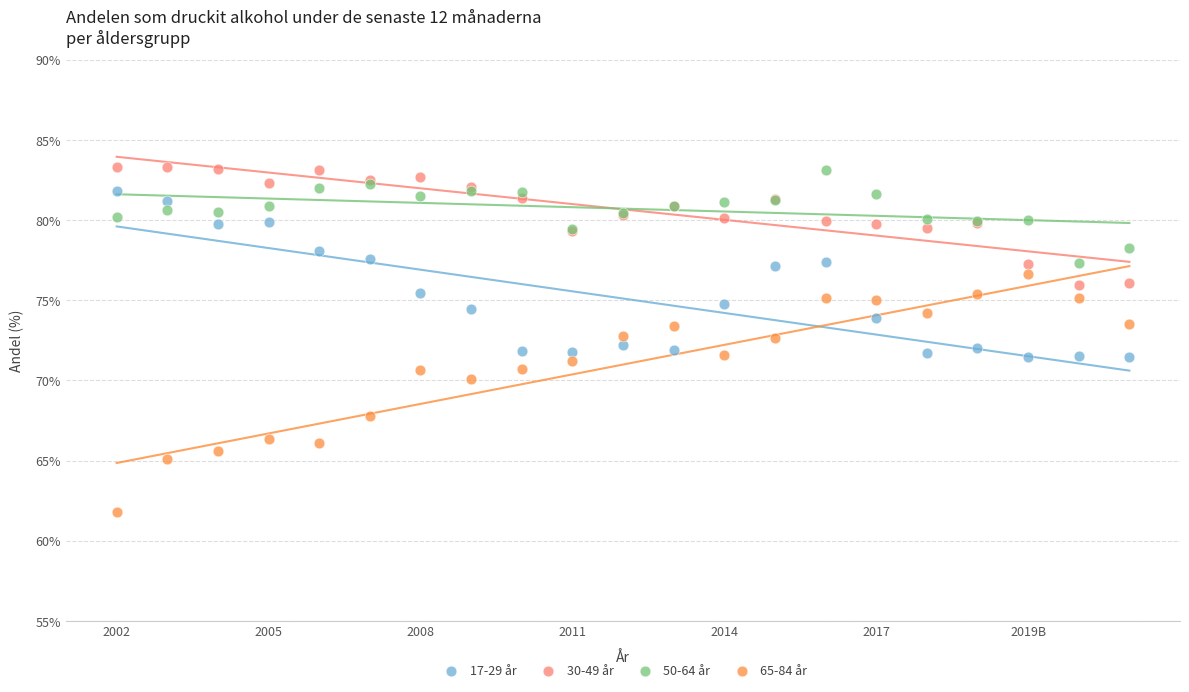

What are all the series names shown in the legend?

17-29 år, 30-49 år, 50-64 år, 65-84 år